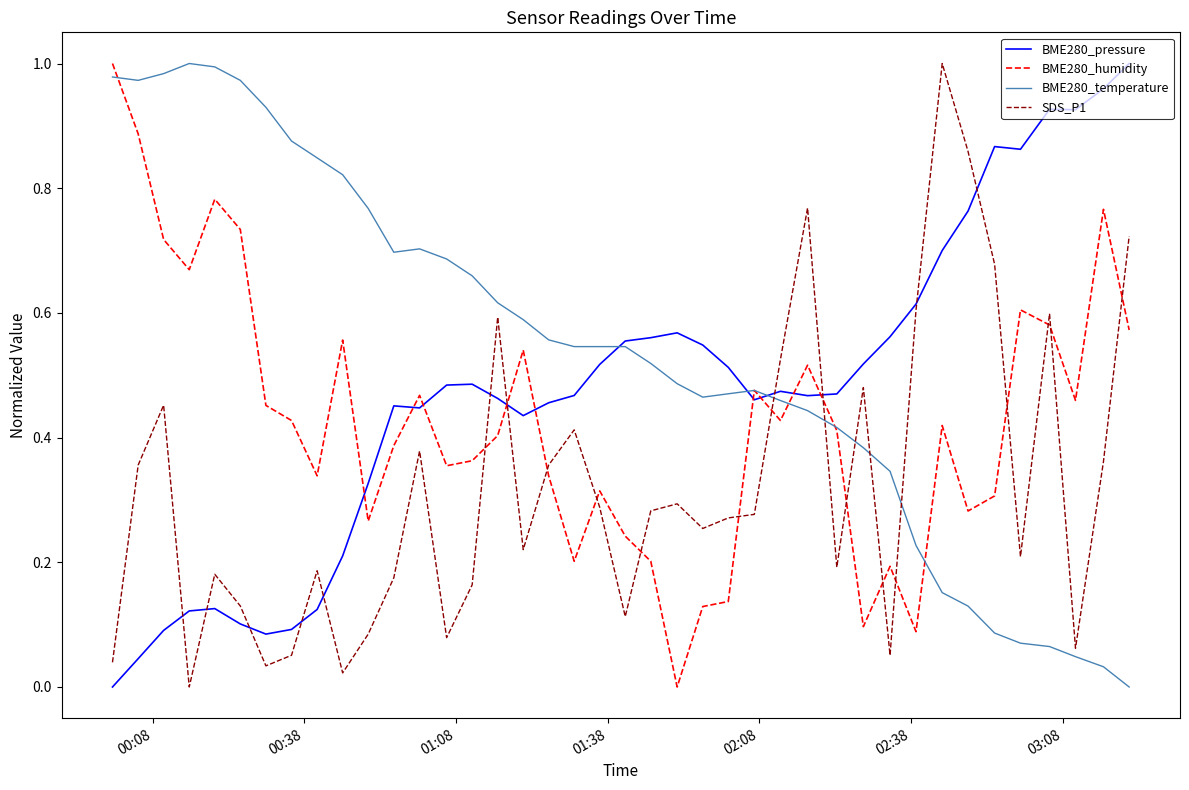

Which series has the largest total across all categories?

BME280_temperature